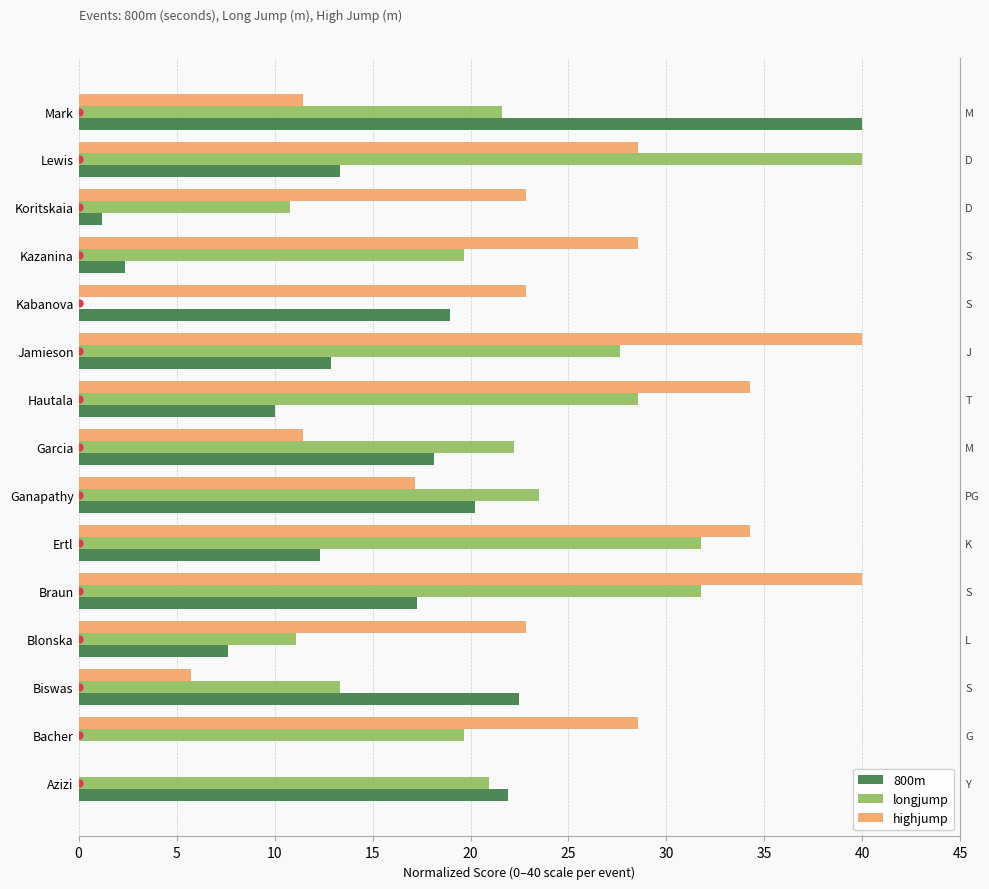

What are all the series names shown in the legend?

800m, longjump, highjump